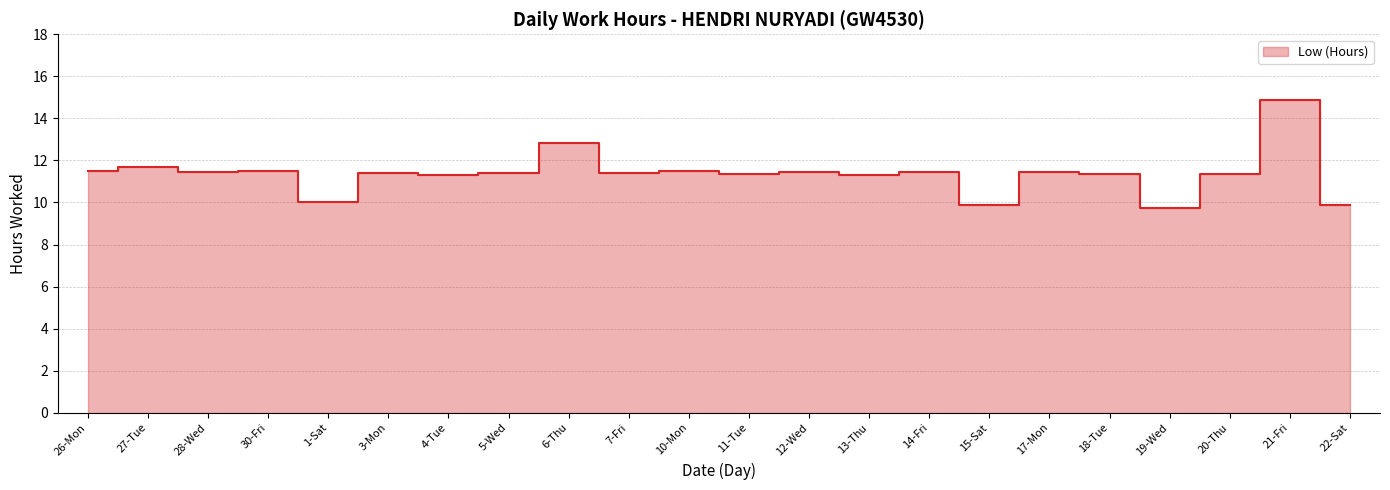

Reading left to right, transcribe all the data shown in this chart.

26-Mon=11.5	27-Tue=11.7	28-Wed=11.5	30-Fri=11.5	1-Sat=10.0	3-Mon=11.4	4-Tue=11.3	5-Wed=11.4	6-Thu=12.8	7-Fri=11.4	10-Mon=11.5	11-Tue=11.4	12-Wed=11.5	13-Thu=11.3	14-Fri=11.4	15-Sat=9.9	17-Mon=11.4	18-Tue=11.4	19-Wed=9.8	20-Thu=11.3	21-Fri=14.9	22-Sat=9.9